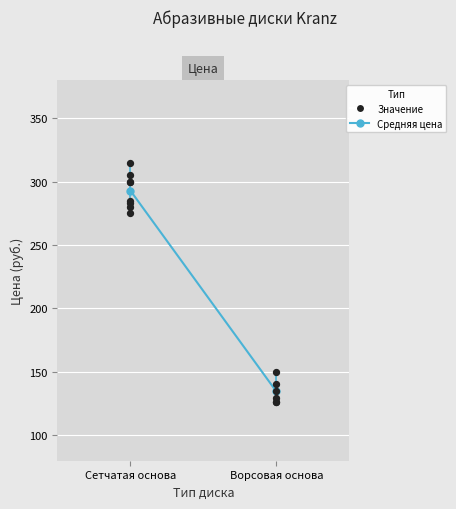

What is the ratio of the value at Сетчатая основа to the value at Ворсовая основа?

2.2